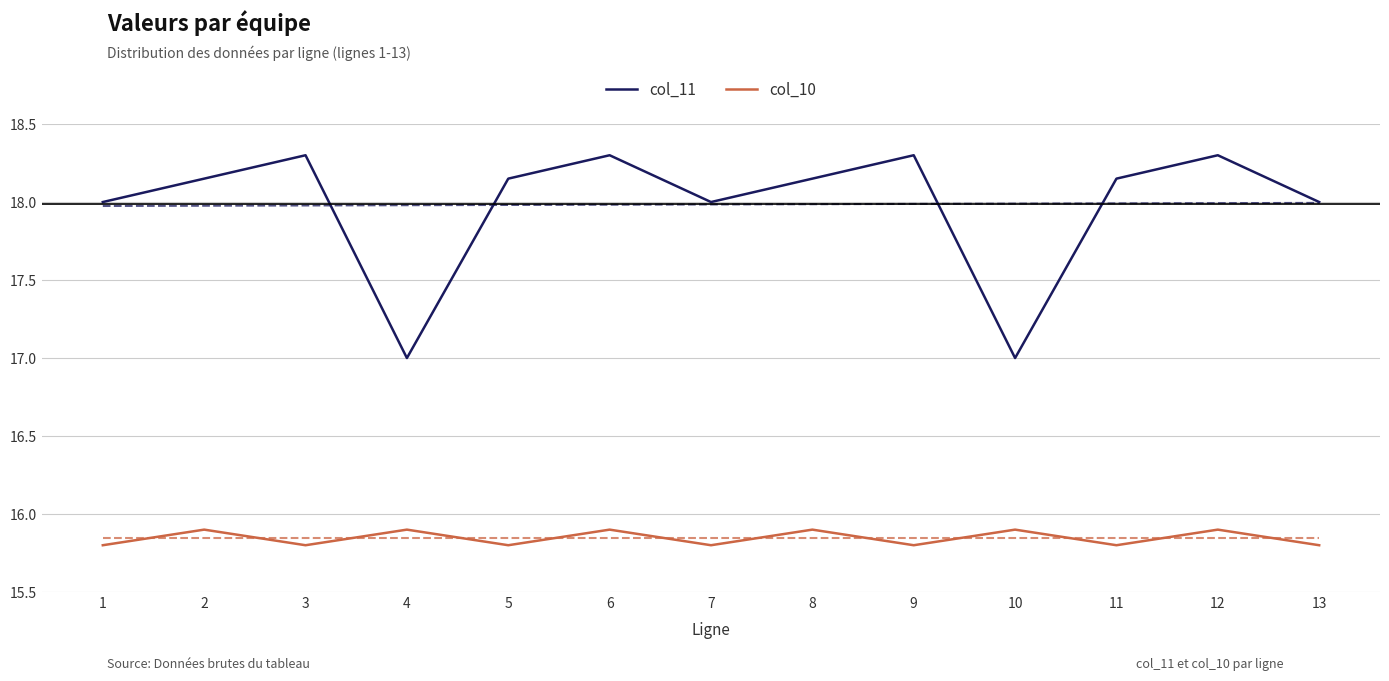

How many interior local valleys does the col_10 series have?

5